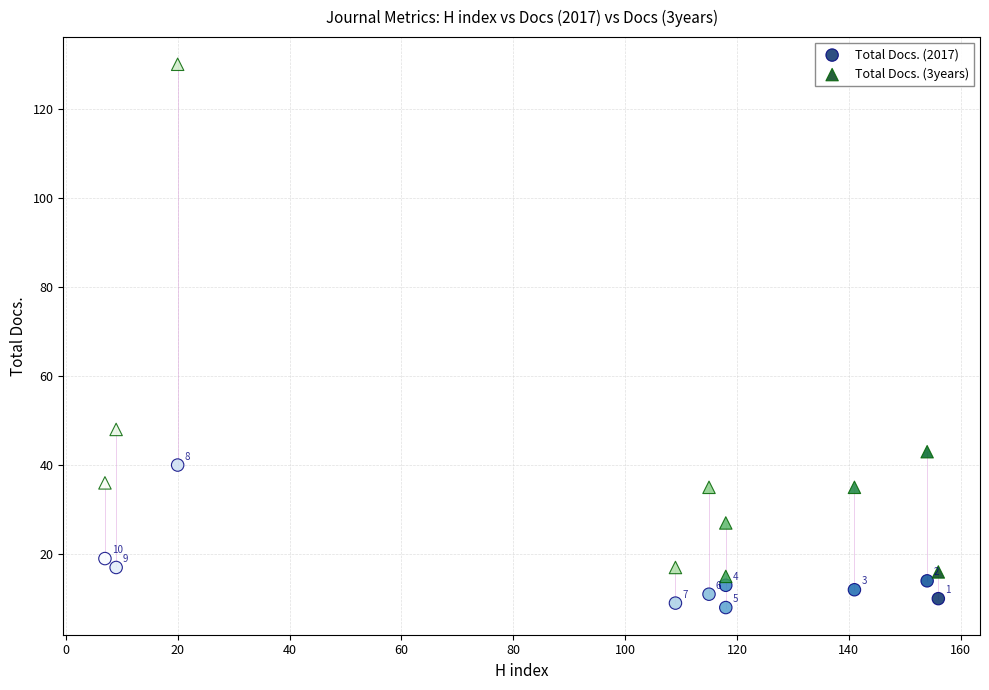

Which series contains the highest Y value?

Total Docs. (3years)